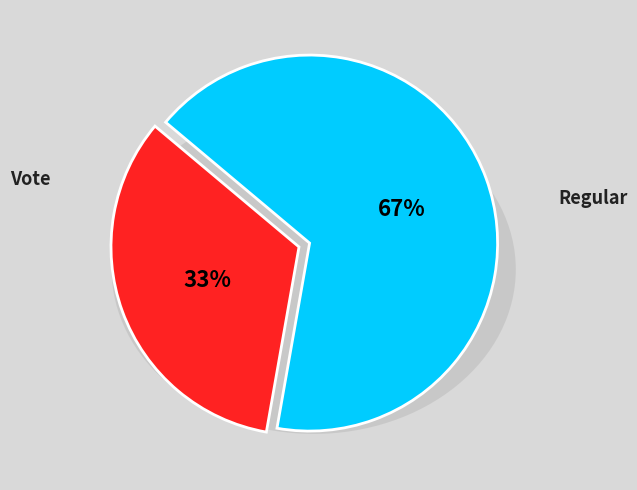

Which slice is the largest?

Regular